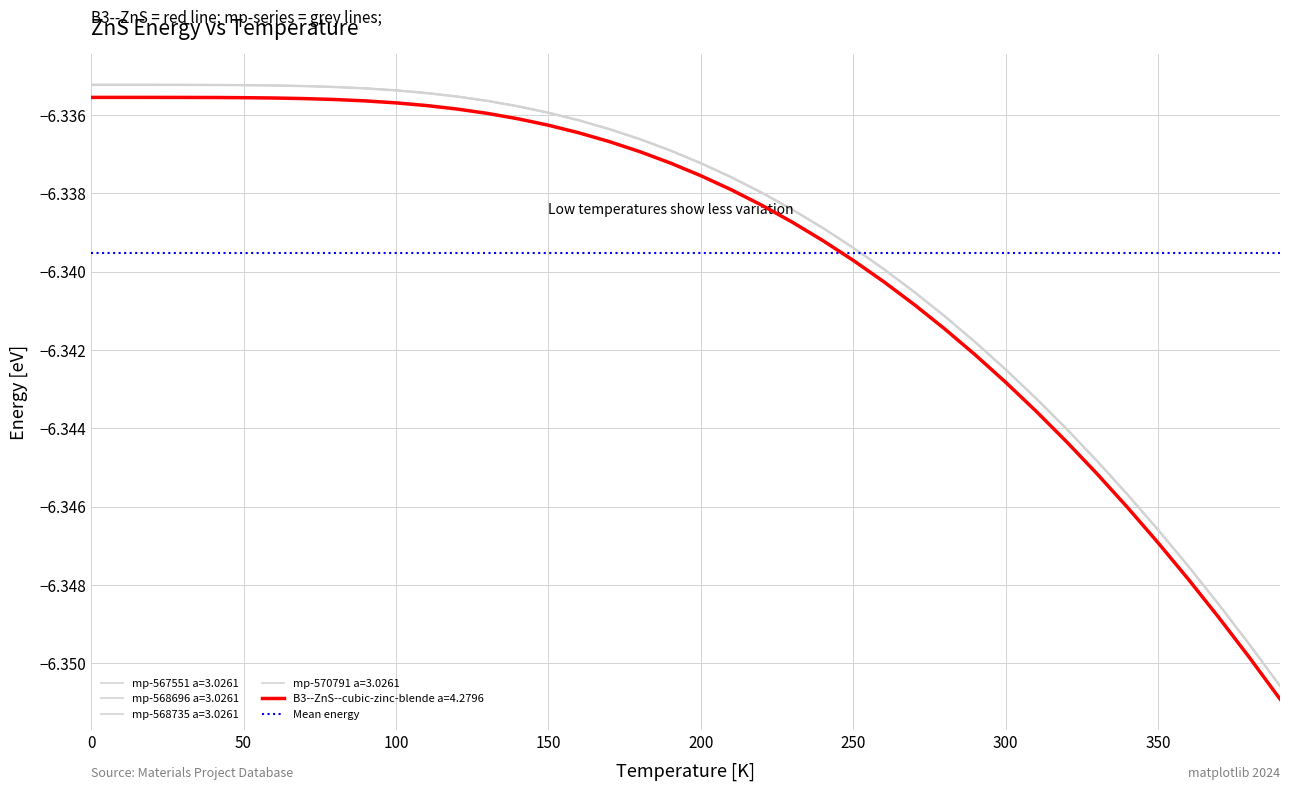

True or false: B3--ZnS--cubic-zinc-blende a=4.2796 and mp-568735 a=3.0261 cross at least once.

False